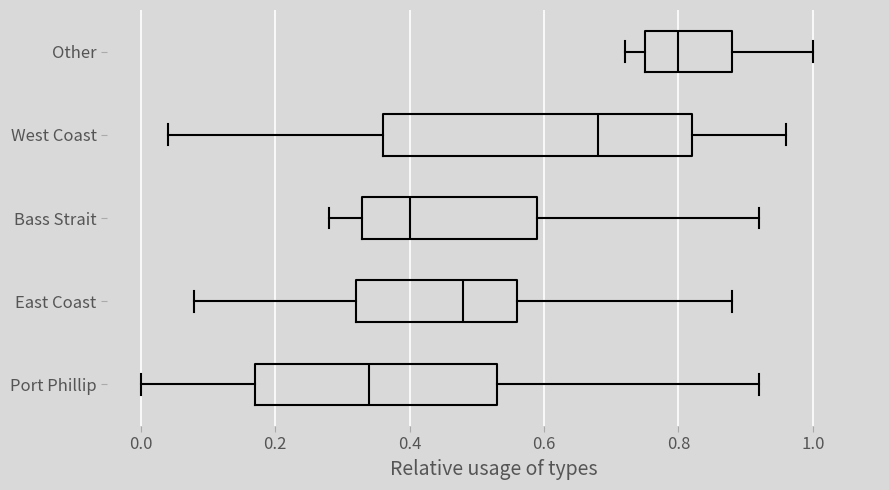

Comparing the boxes themselves (not the whiskers), which one is the widest?

West Coast